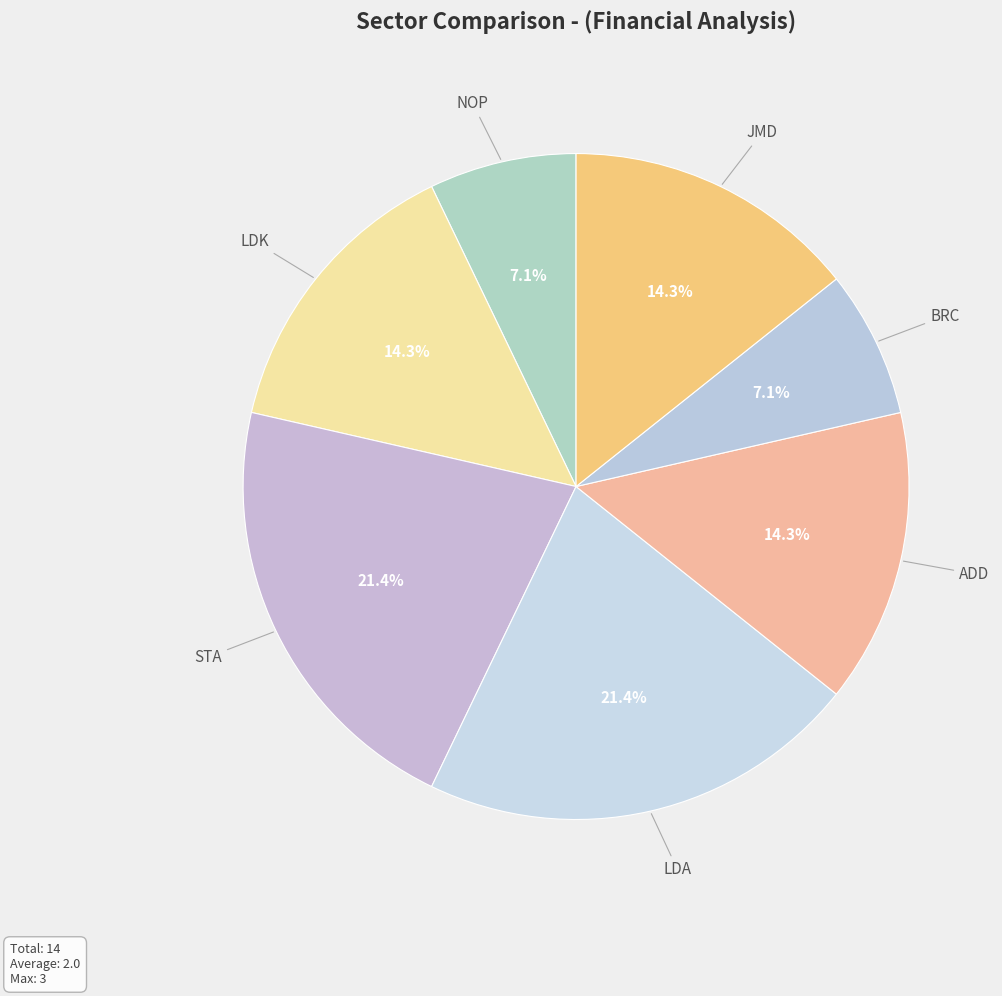

Combined, do ADD and JMD account for over 50%?

No